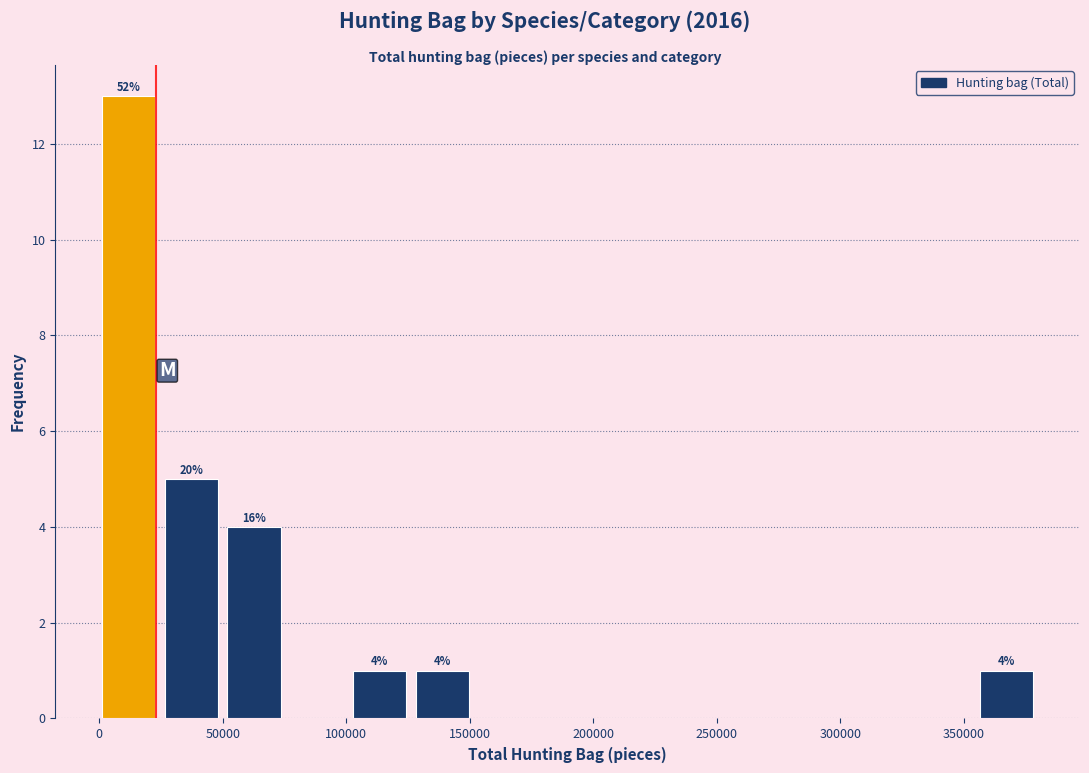

Which range on the x-axis has the tallest bar?

0 to 25000